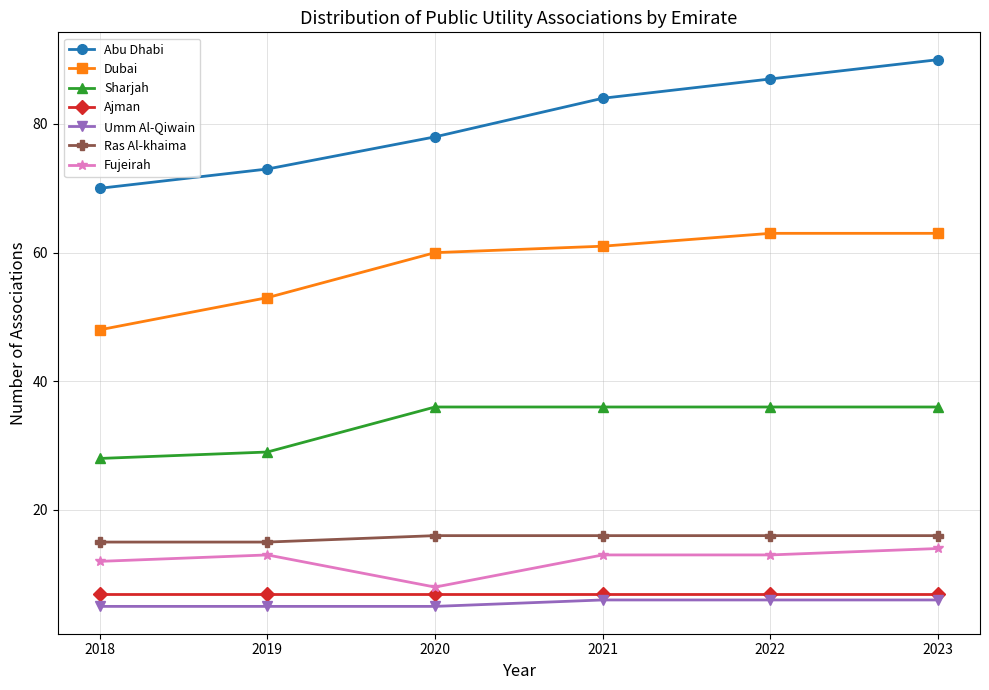

Which series has the largest range (max minus min)?

Abu Dhabi